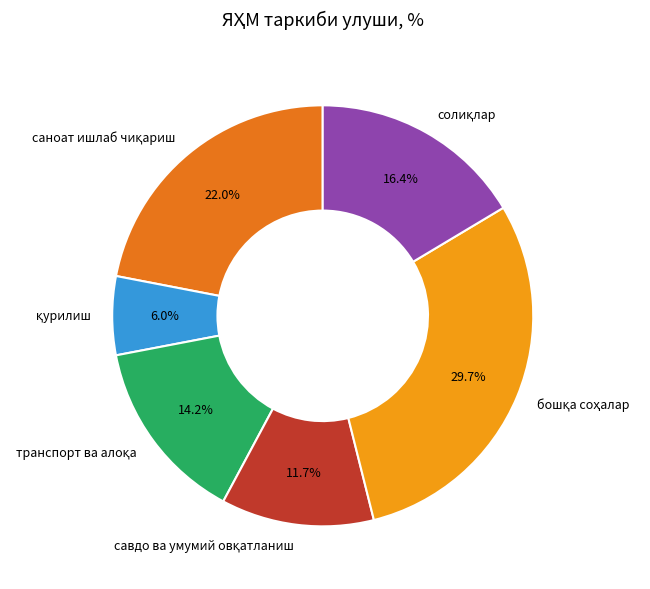

Is there any slice that represents more than half of the pie?

No